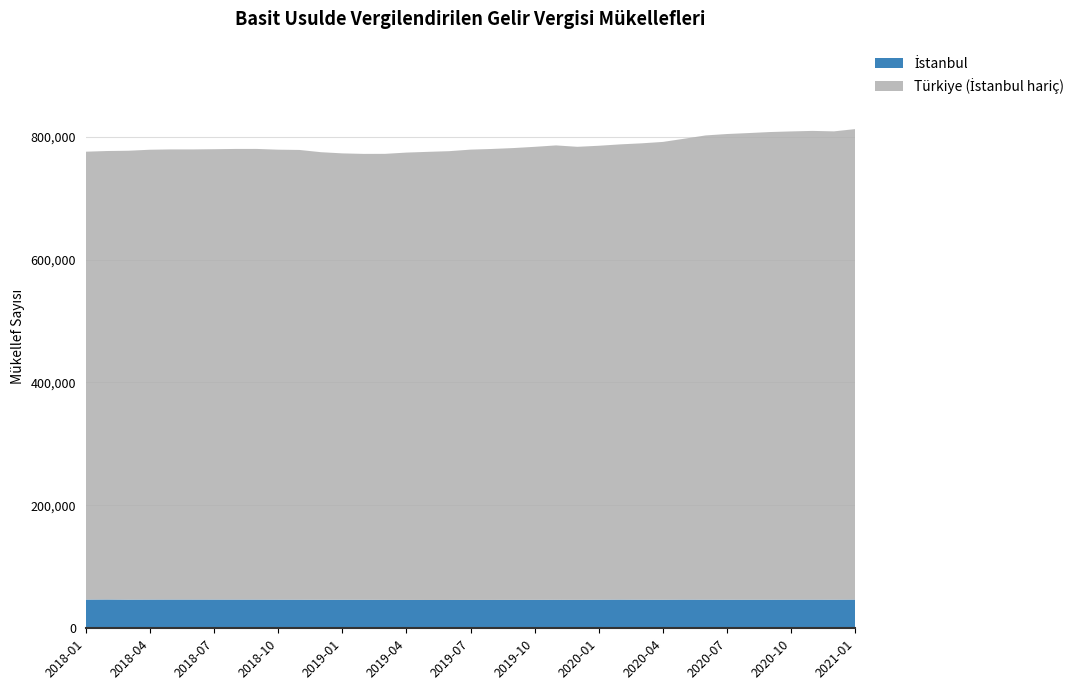

What is the total value across all series at 2018-10?

778771